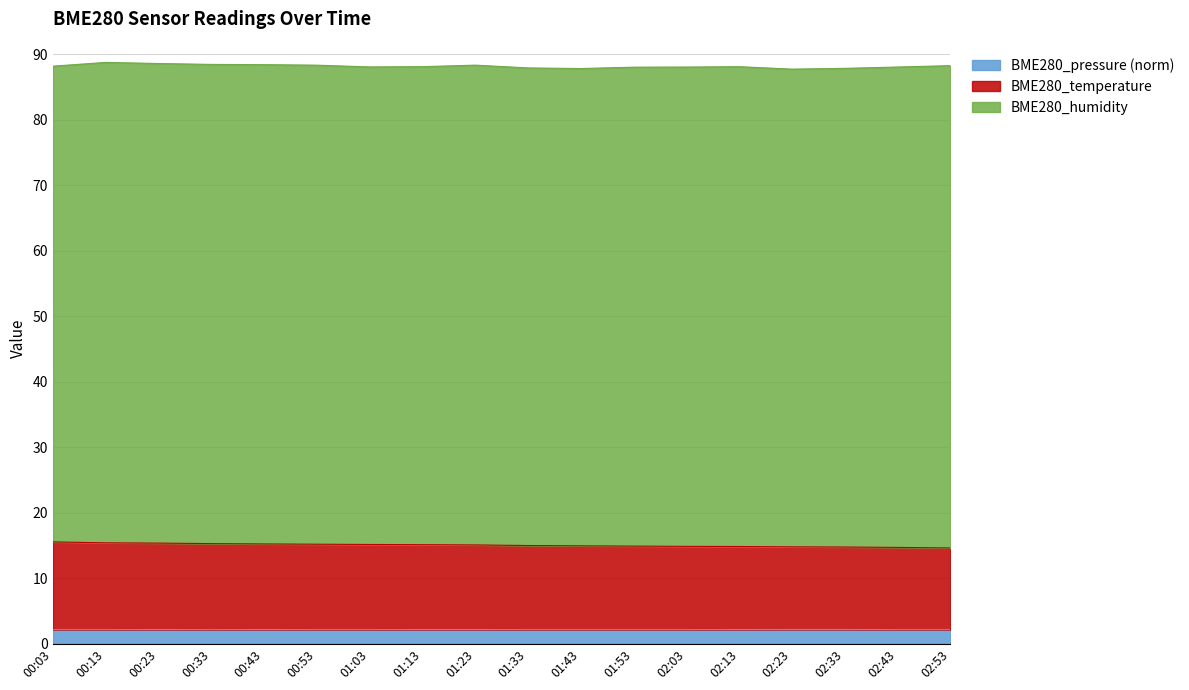

What is the total value across all series at 02:53?

88.3